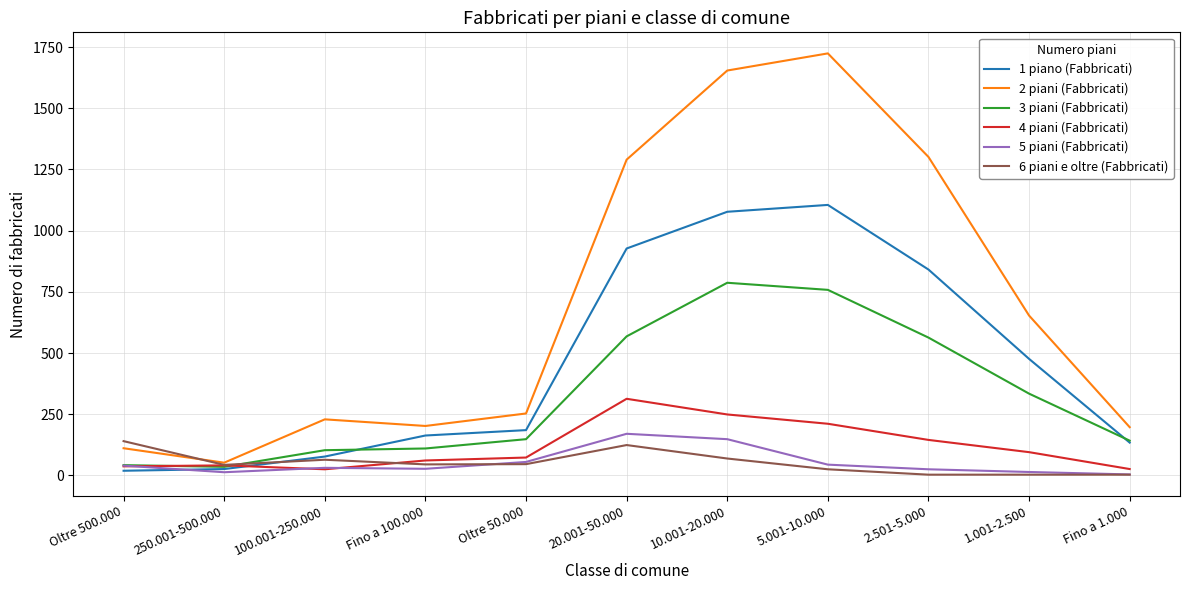

What is the sum of all 5 piani (Fabbricati) values?

571